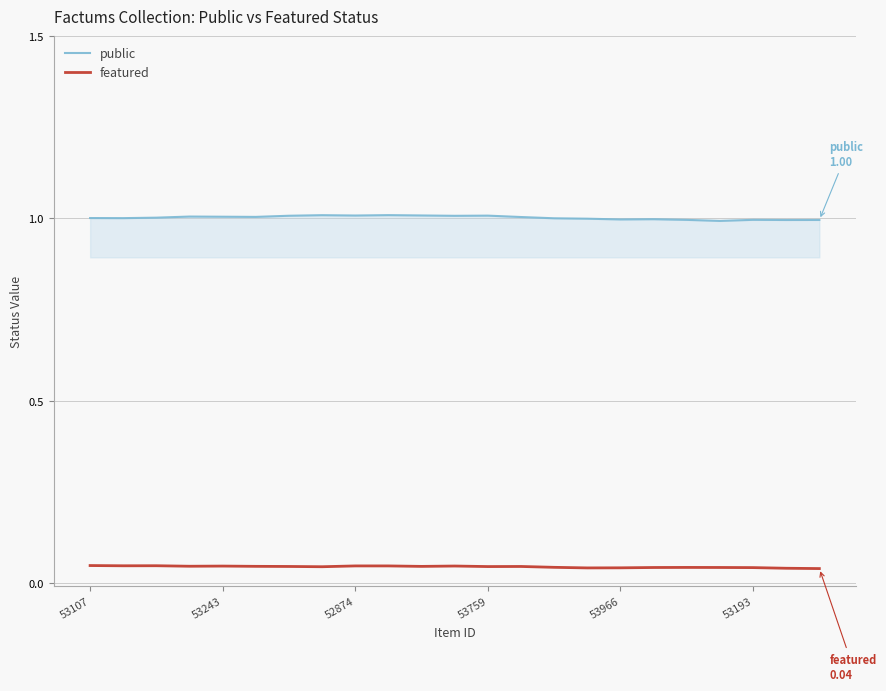

True or false: public and featured cross at least once.

False